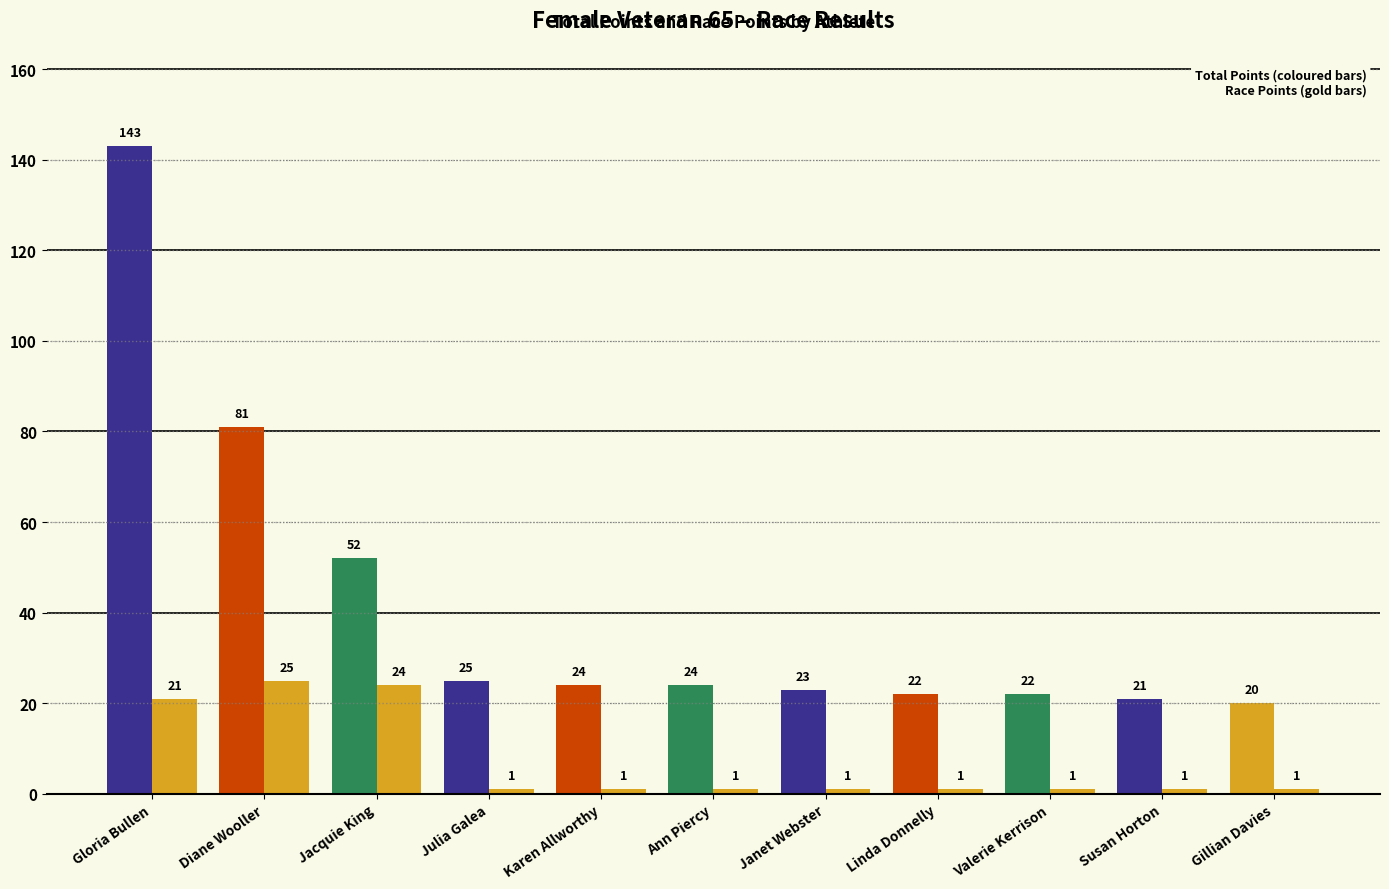

How many categories are shown in the chart?

11